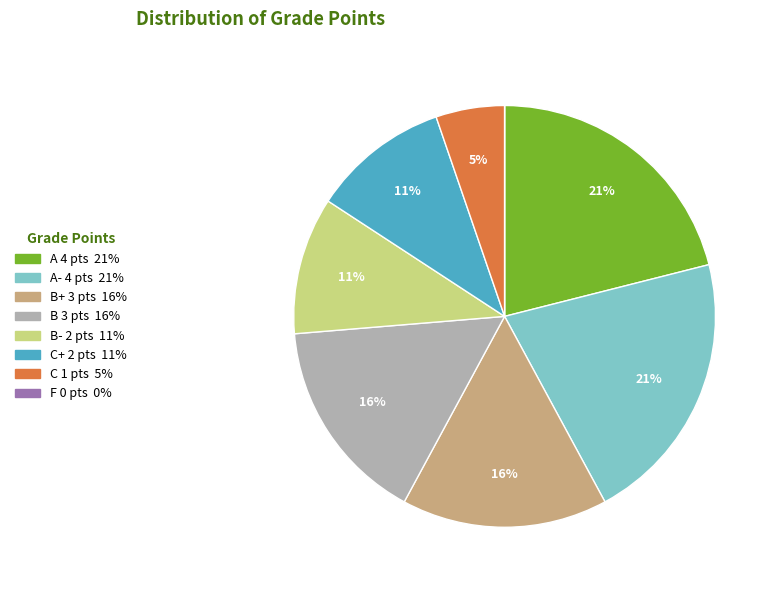

Is there any slice that represents more than half of the pie?

No